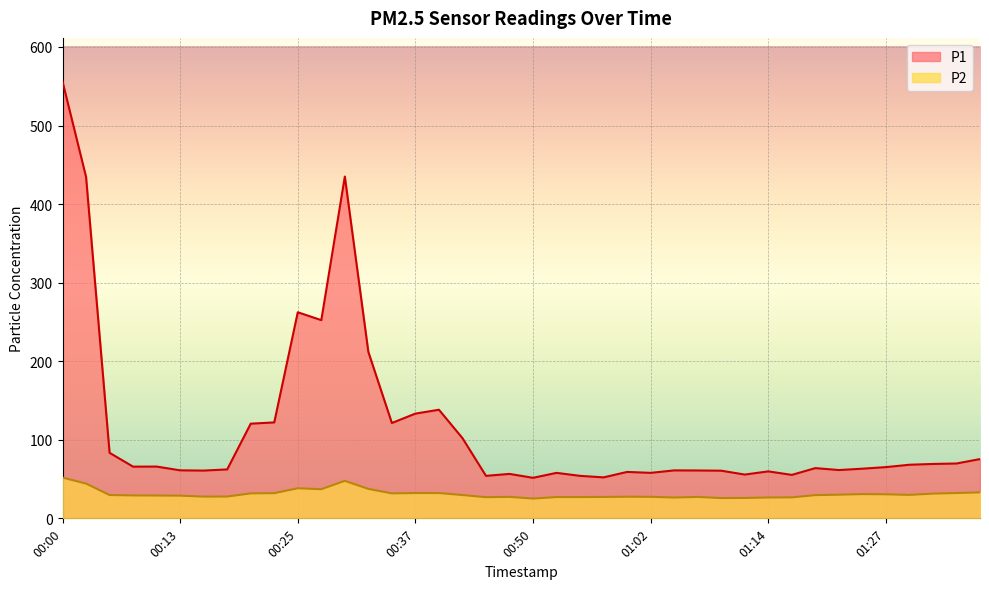

The value of P2 at 00:32 is 37.5. True or false?

True